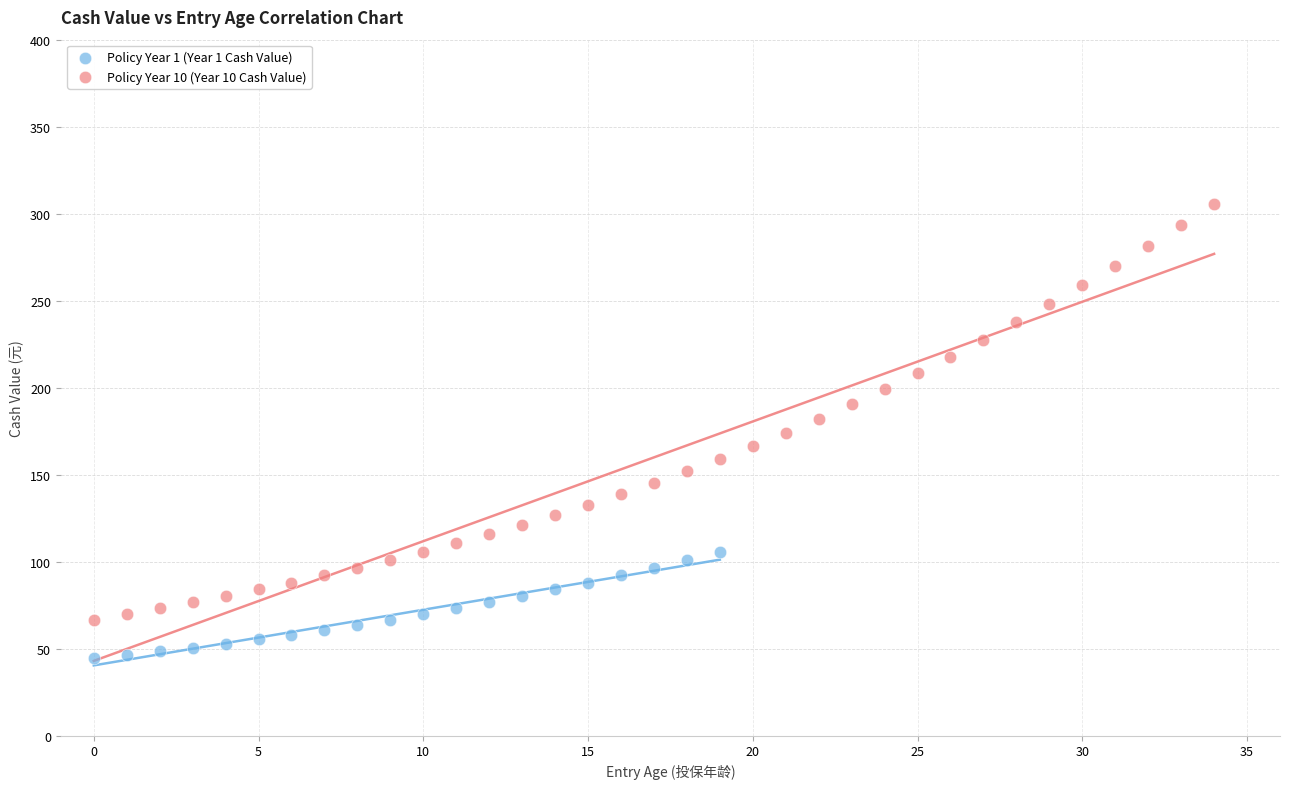

What are all the series names shown in the legend?

Policy Year 1 (Year 1 Cash Value), Policy Year 10 (Year 10 Cash Value)